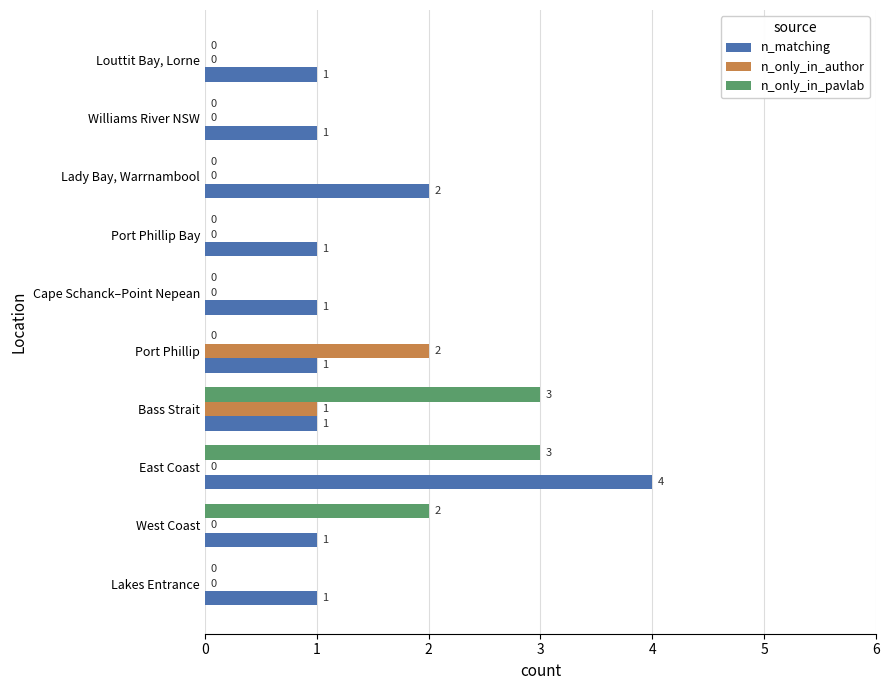

Which series changed the most between West Coast and East Coast?

n_matching